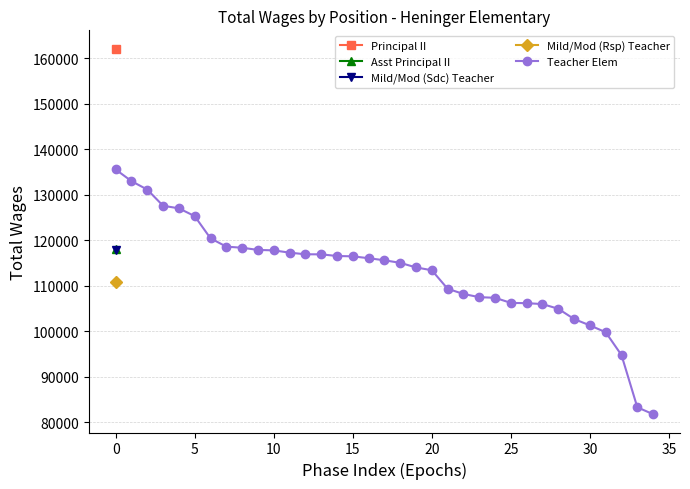

What is the highest value of the Teacher Elem series?

135531